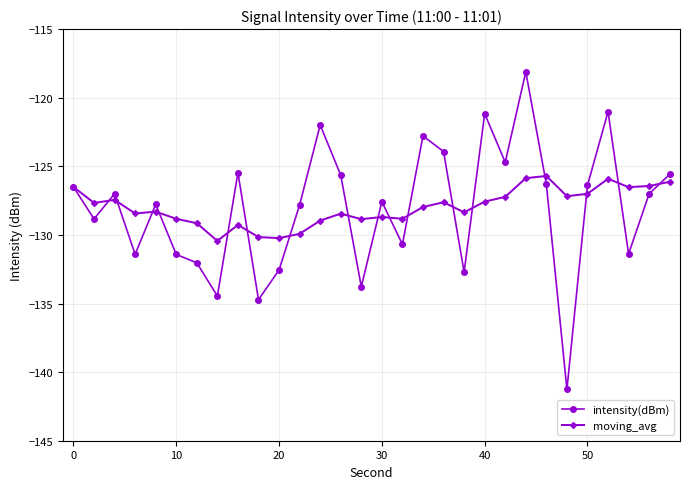

What is the value of the moving_avg point at the 25th from the left?

-127.2